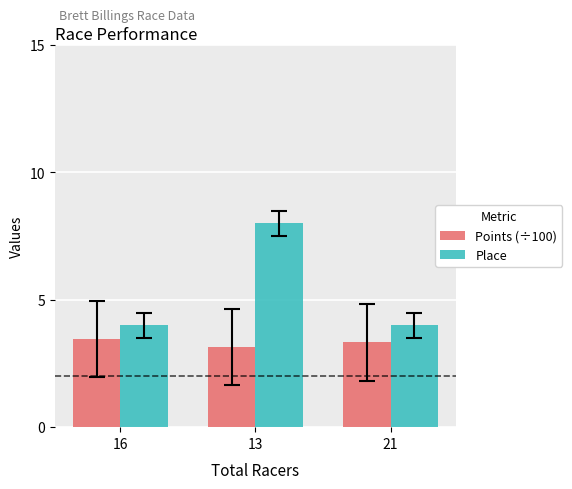

Does the chart contain stacked bars?

No